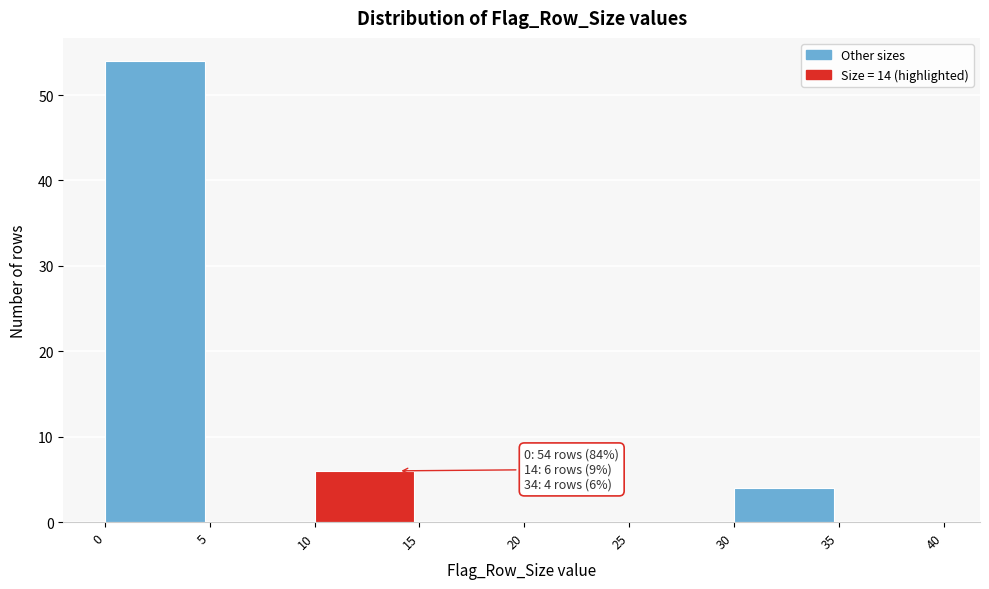

Over which range of the x-axis is the bar tallest?

0 to 5